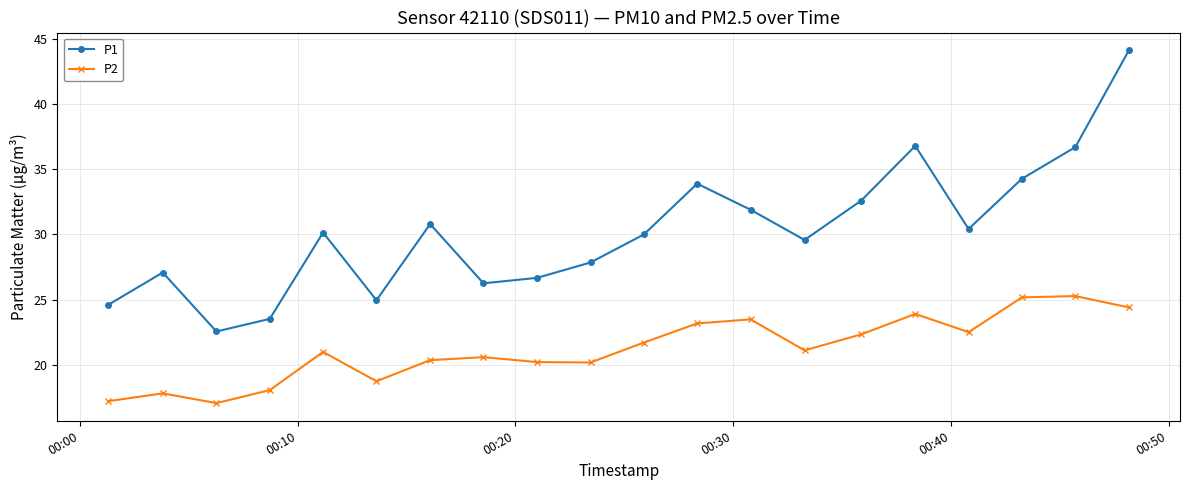

Which series has the largest total across all categories?

P1